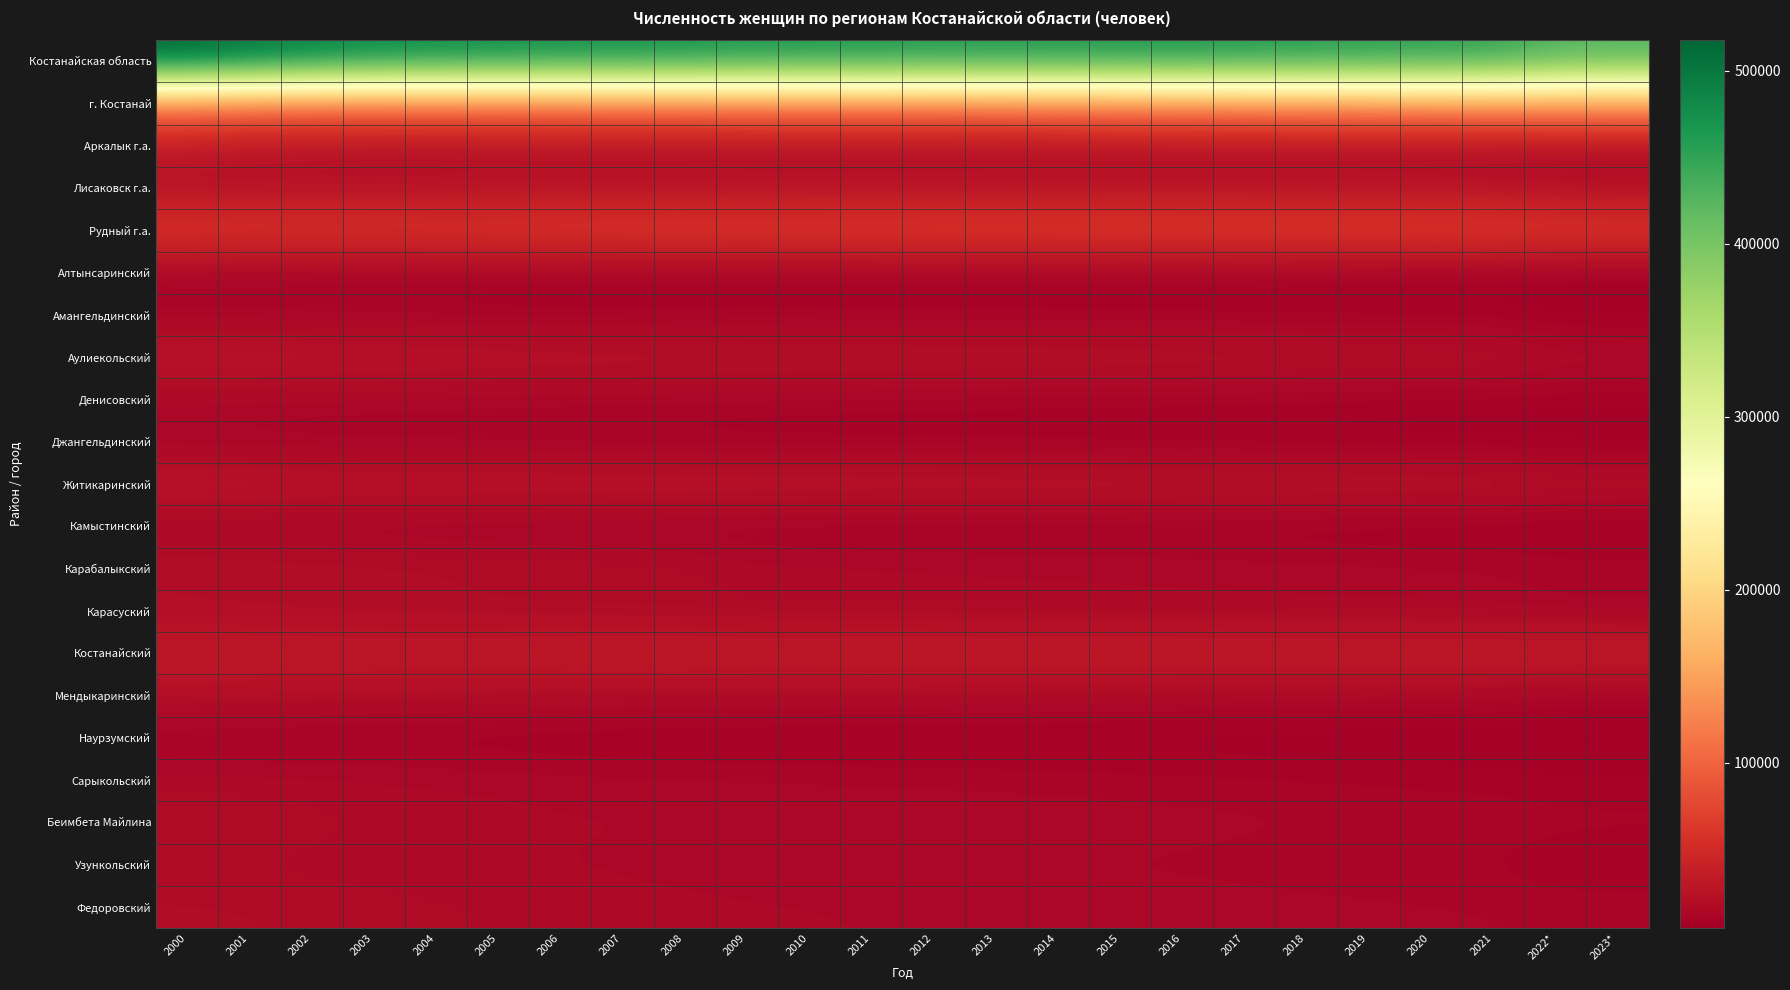

Which series has the largest range (max minus min)?

Костанайская область